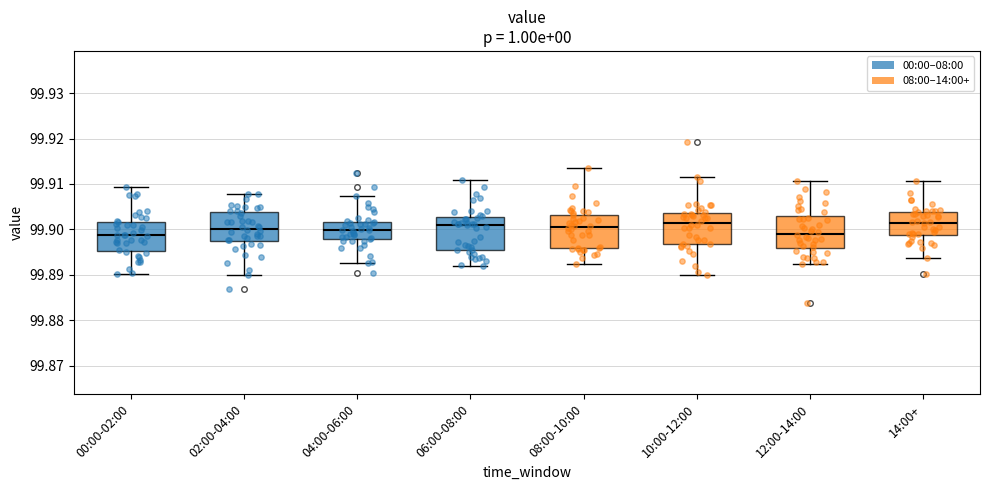

Reading left to right, read every box against the y-axis: the position of its median line, the range the box covers, and the ends of its whiskers. The values are not printed on the chart, so give them approximately, as read against the axis.

00:00-02:00: median 99.899, box 99.895 to 99.902, whiskers 99.890 to 99.909
02:00-04:00: median 99.900, box 99.897 to 99.904, whiskers 99.890 to 99.908
04:00-06:00: median 99.900, box 99.898 to 99.902, whiskers 99.893 to 99.907
06:00-08:00: median 99.901, box 99.895 to 99.903, whiskers 99.892 to 99.911
08:00-10:00: median 99.901, box 99.896 to 99.903, whiskers 99.892 to 99.914
10:00-12:00: median 99.901, box 99.897 to 99.904, whiskers 99.890 to 99.912
12:00-14:00: median 99.899, box 99.896 to 99.903, whiskers 99.892 to 99.911
14:00+: median 99.901, box 99.899 to 99.904, whiskers 99.894 to 99.911